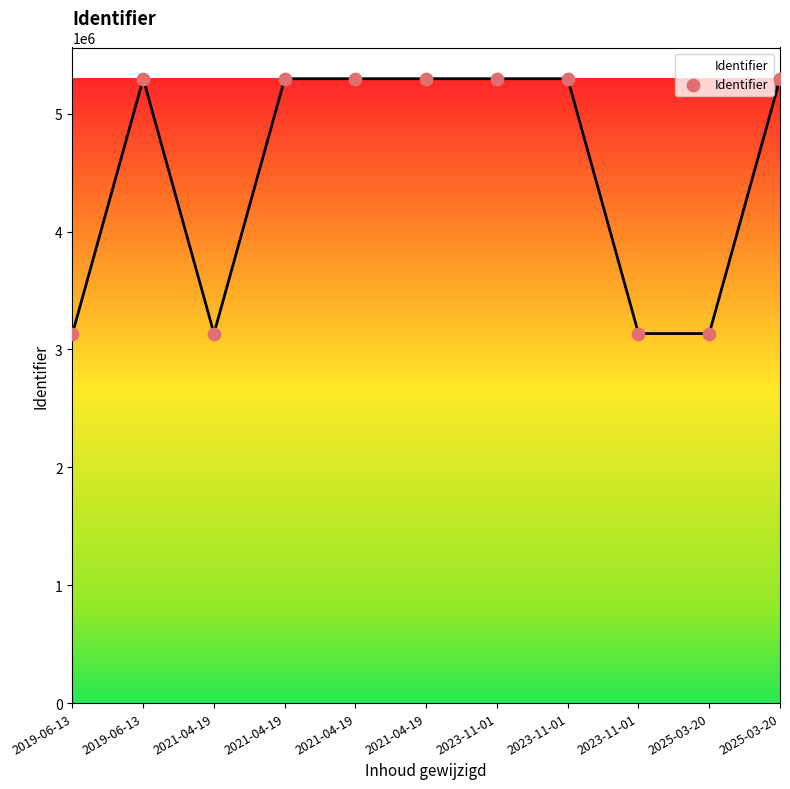

How many lines are shown in the chart?

1